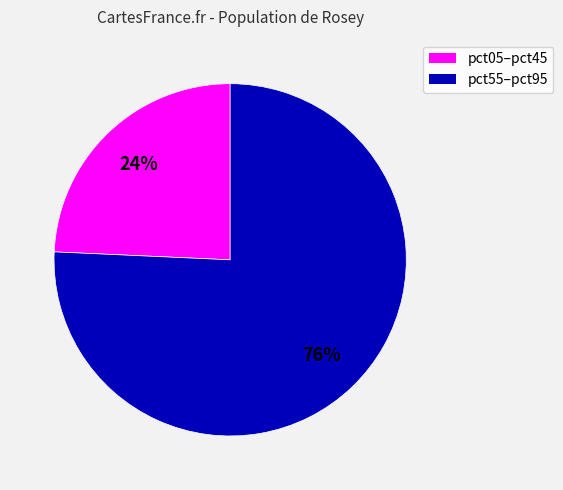

Is there a majority slice in this chart?

Yes